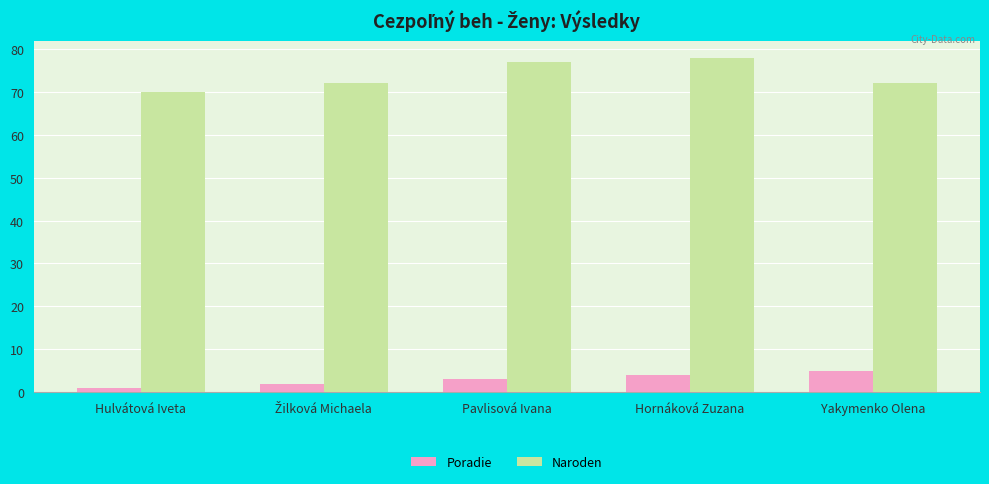

Read the Naroden value at Hornáková Zuzana.

78